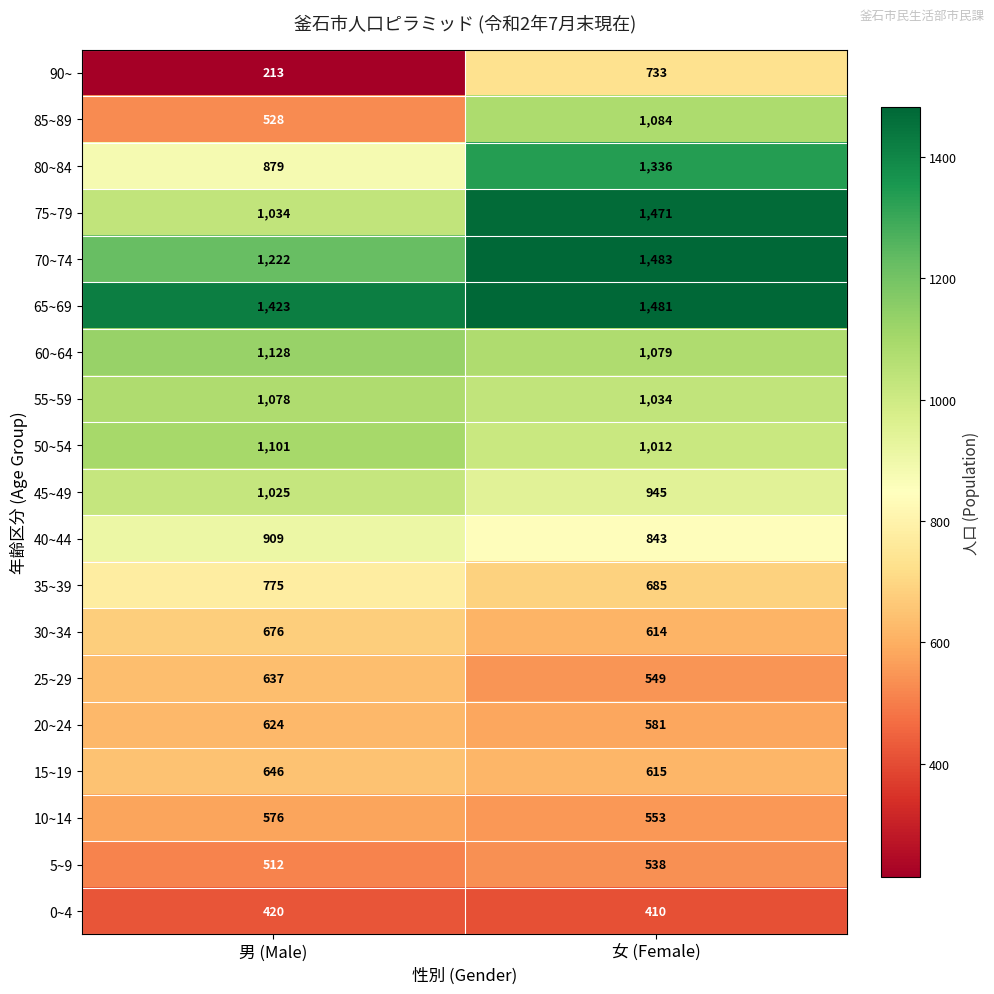

What is the sum of the 75~79 values at 男 (Male) and 女 (Female)?

2505